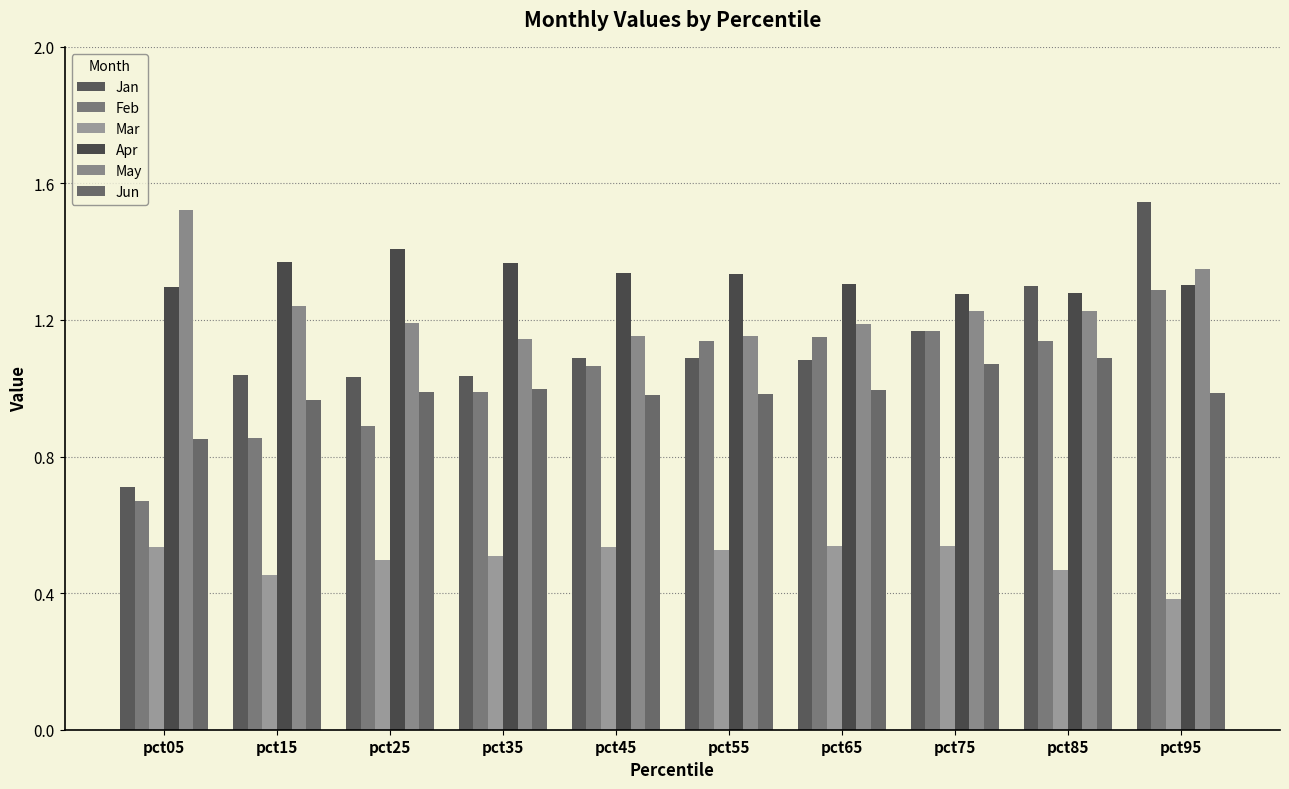

What is the average value of the Apr series?

1.3